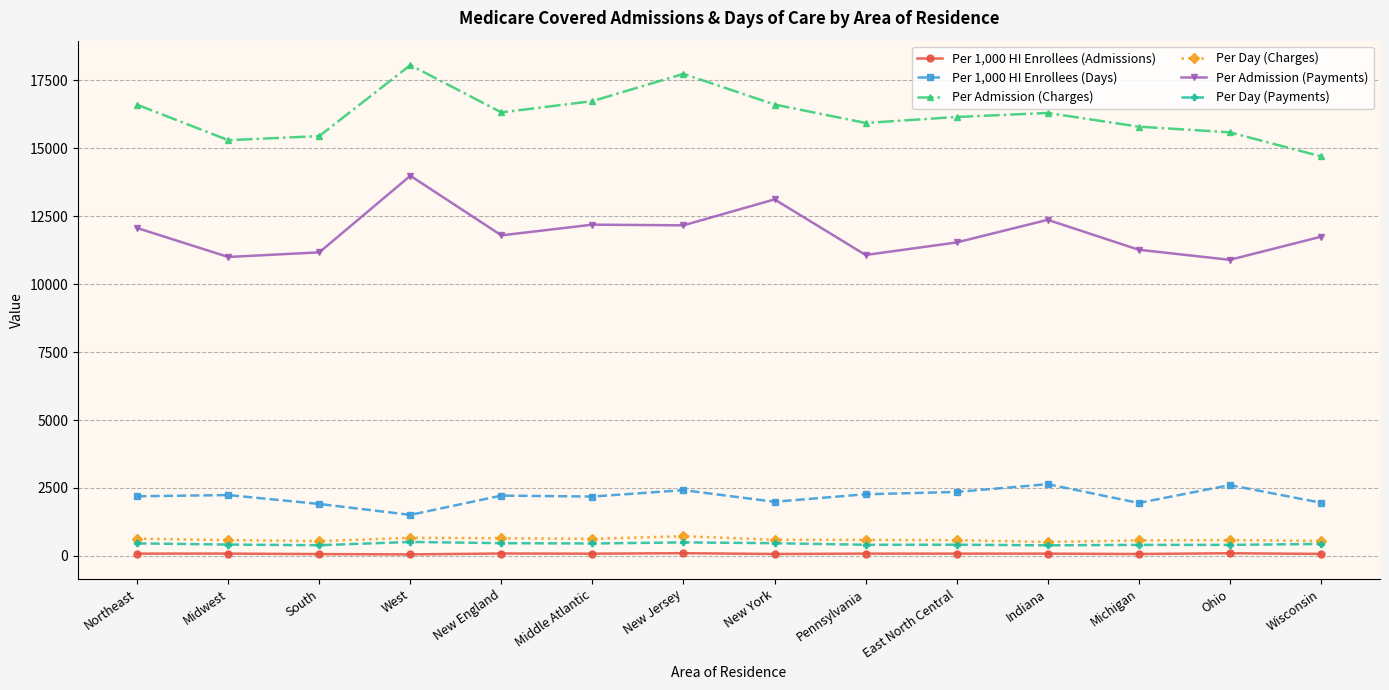

What is the highest value of the Per Day (Charges) series?

725